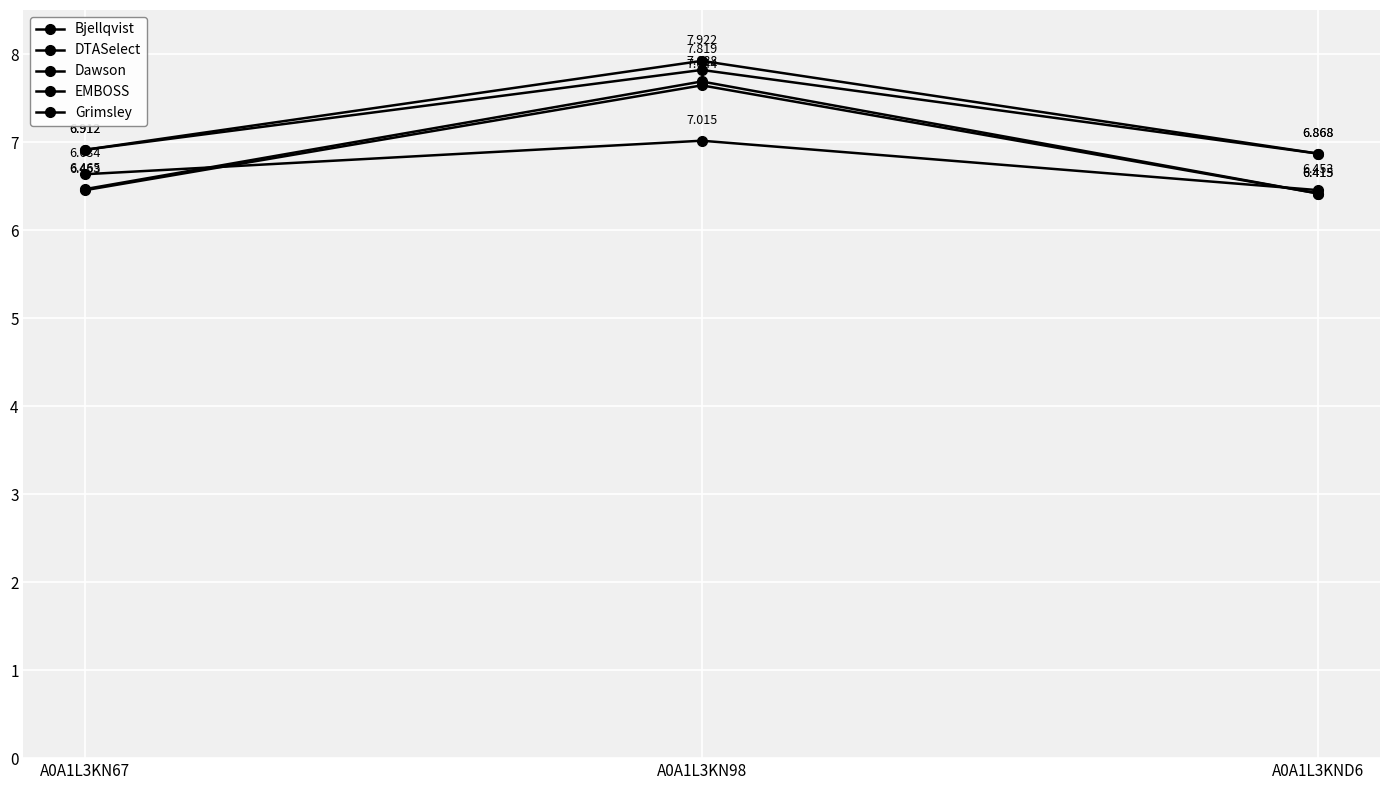

At how many categories does at least one series exceed 7?

1